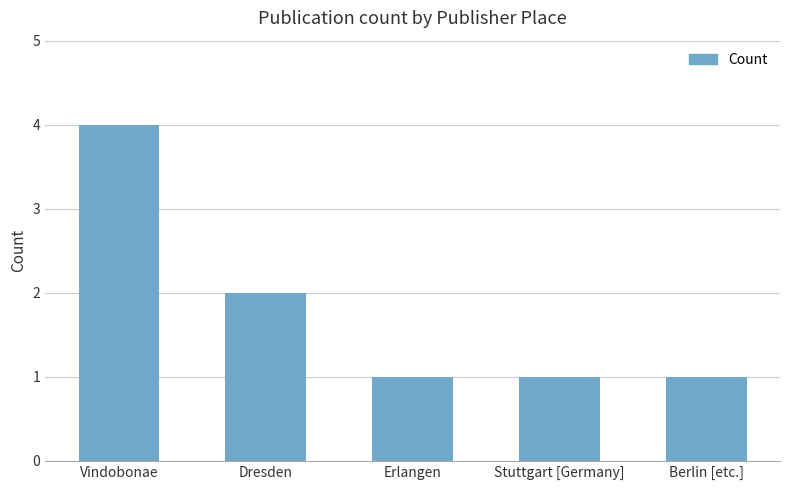

Are the bars grouped side by side (vs. stacked)?

No